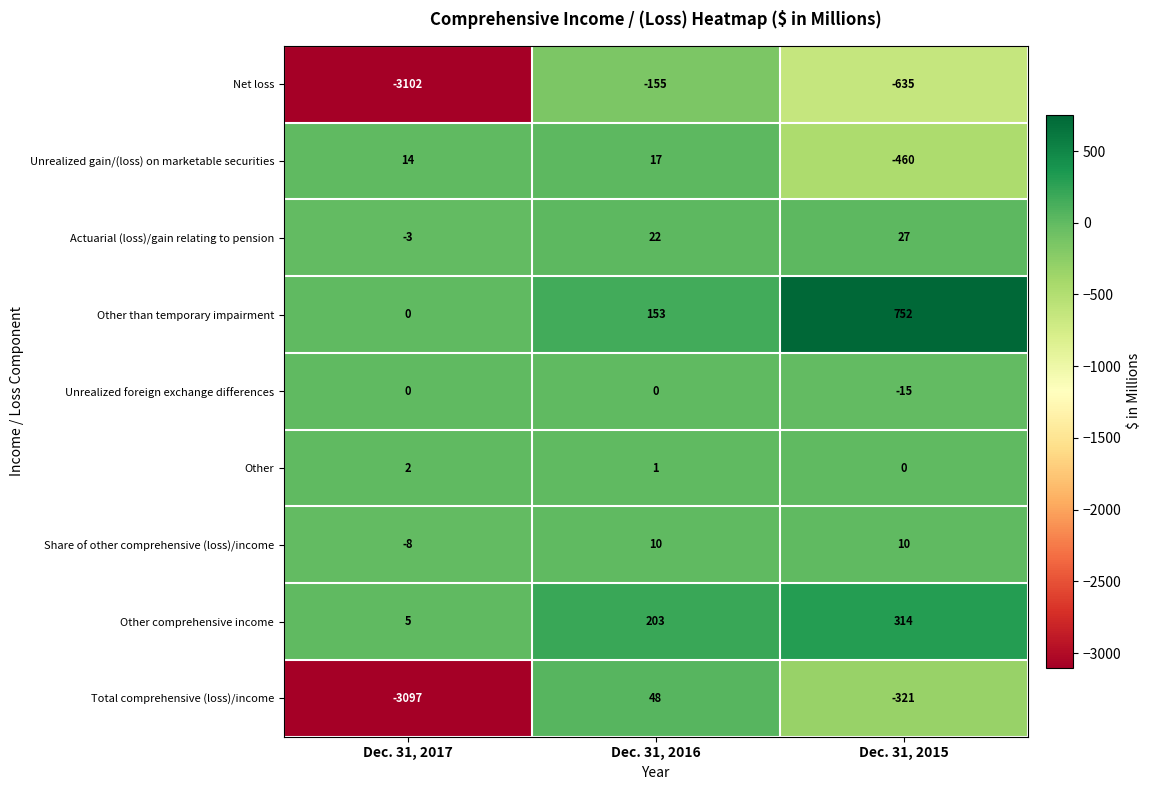

List the series in order of their peak value, lowest first.

Net loss, Unrealized foreign exchange differences, Other, Share of other comprehensive (loss)/income, Unrealized gain/(loss) on marketable securities, Actuarial (loss)/gain relating to pension, Total comprehensive (loss)/income, Other comprehensive income, Other than temporary impairment